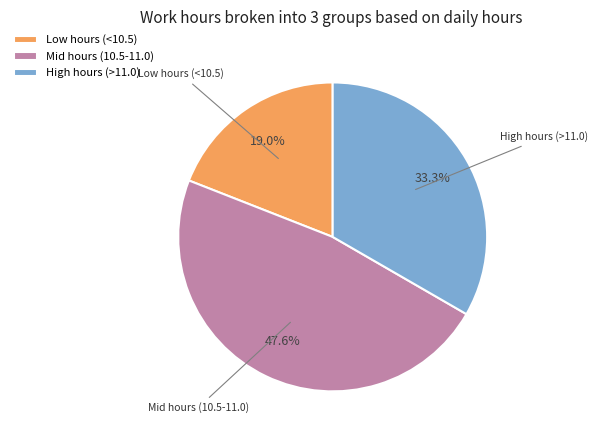

Rank the categories by value from lowest to highest.

Low hours (<10.5), High hours (>11.0), Mid hours (10.5-11.0)